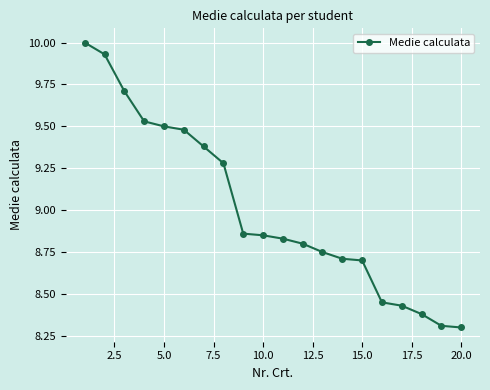

What is the sum of all values?

180.2